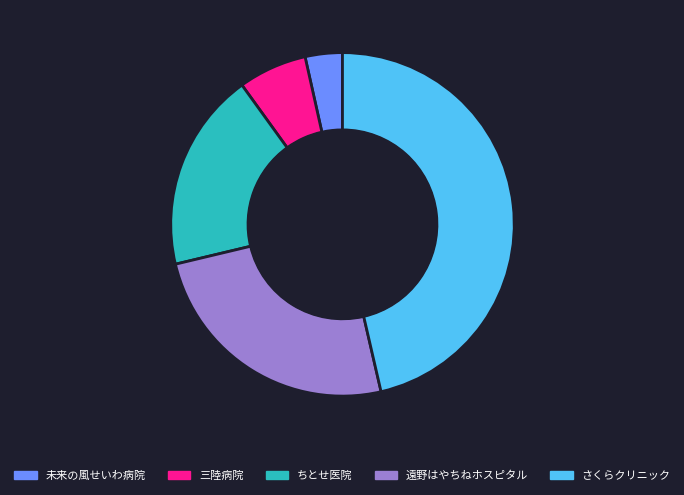

The ちとせ医院 slice represents 9% of the pie. True or false?

False